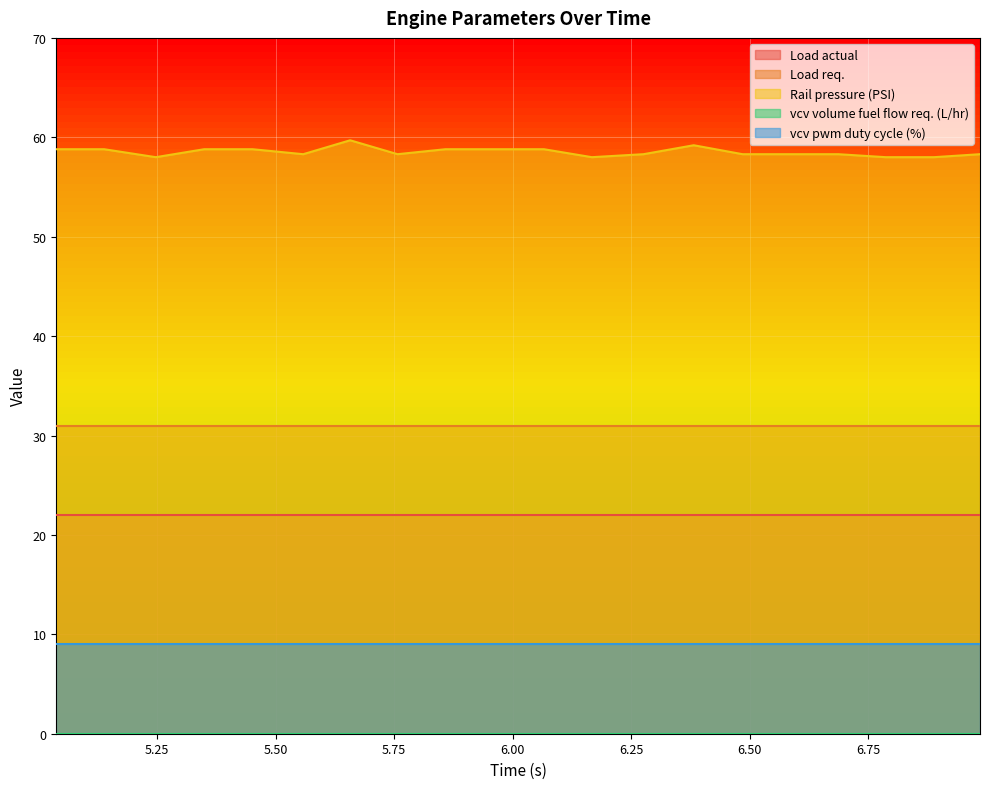

What is the sum of all Rail pressure (PSI) values?

1170.6